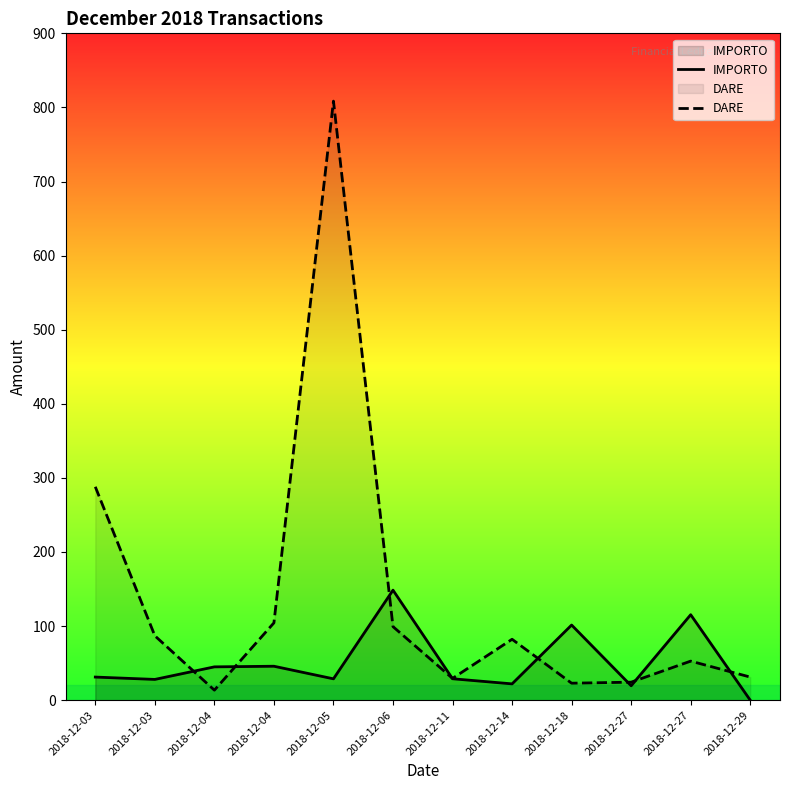

What is the total value across all series at 2018-12-27?

43.8